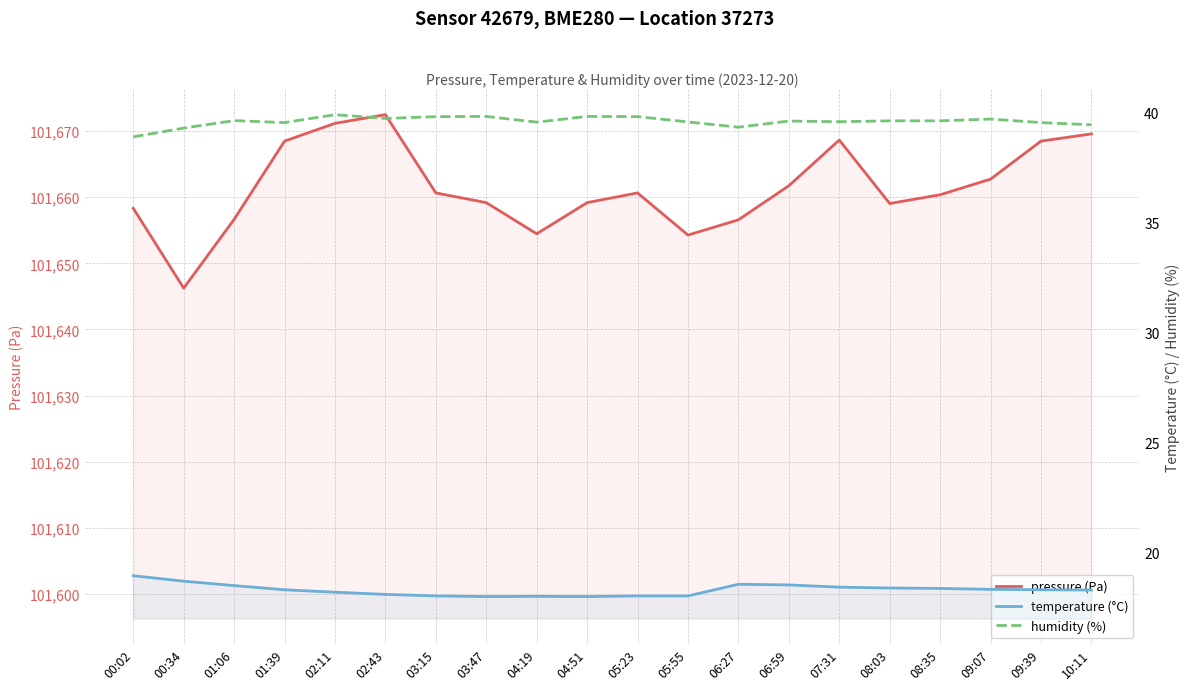

What is the maximum value for humidity (%)?

39.9